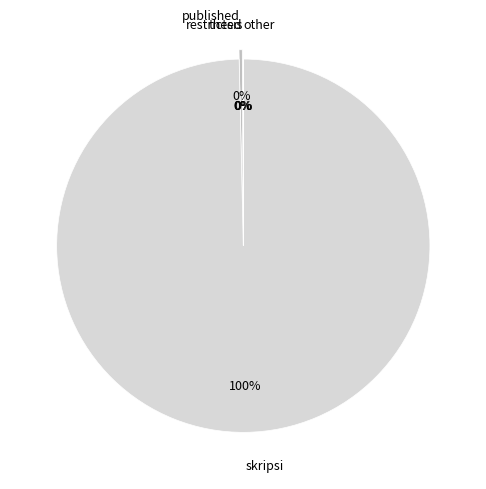

What is the largest slice in the pie chart?

skripsi